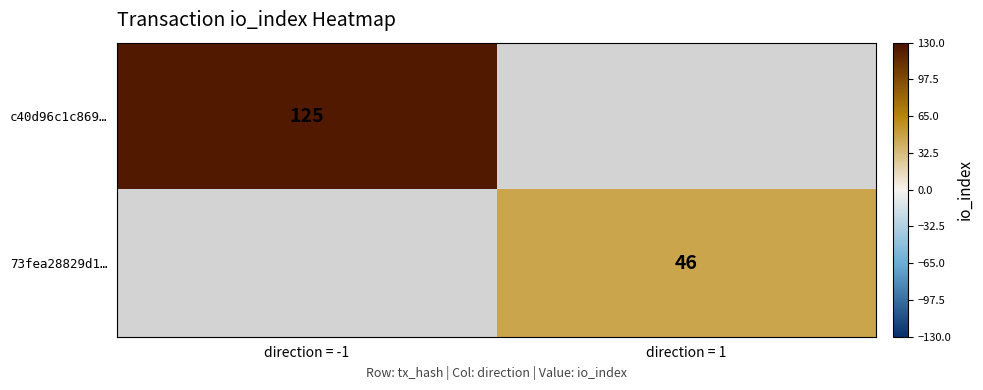

The value of c40d96c1c869… at direction = -1 is 125. True or false?

True